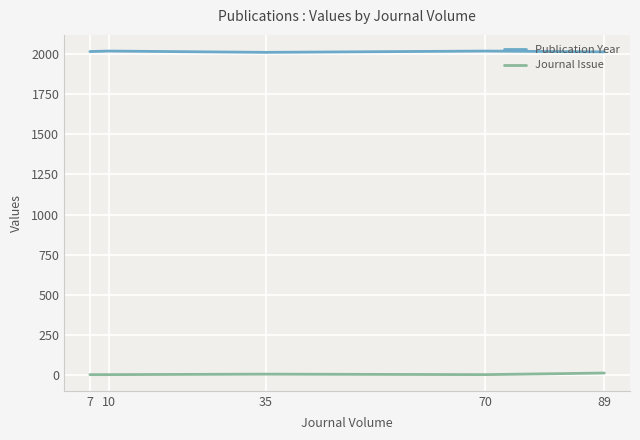

At how many categories does at least one series exceed 828?

5